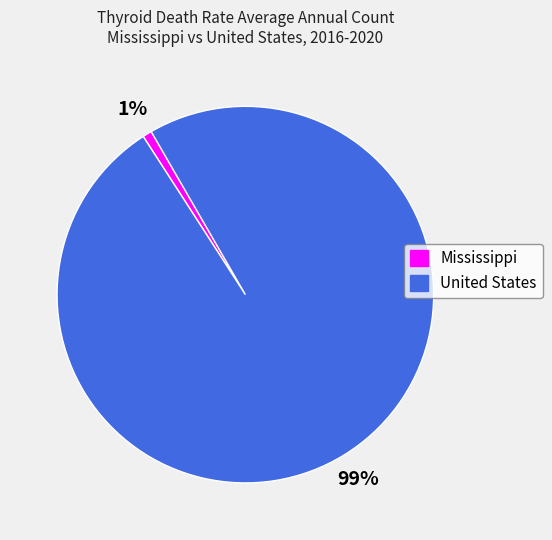

What is the smallest slice in the pie chart?

Mississippi